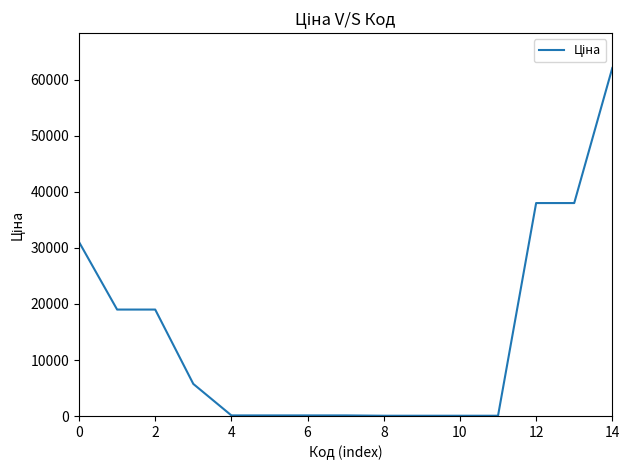

What is the maximum value shown in the chart?

62116.9